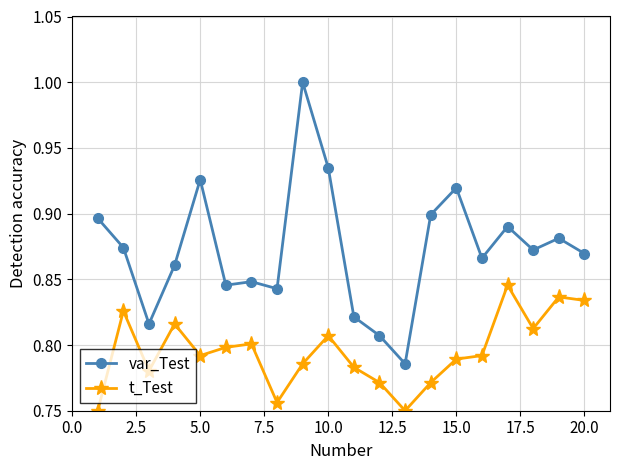

Does the chart have visible grid lines?

Yes